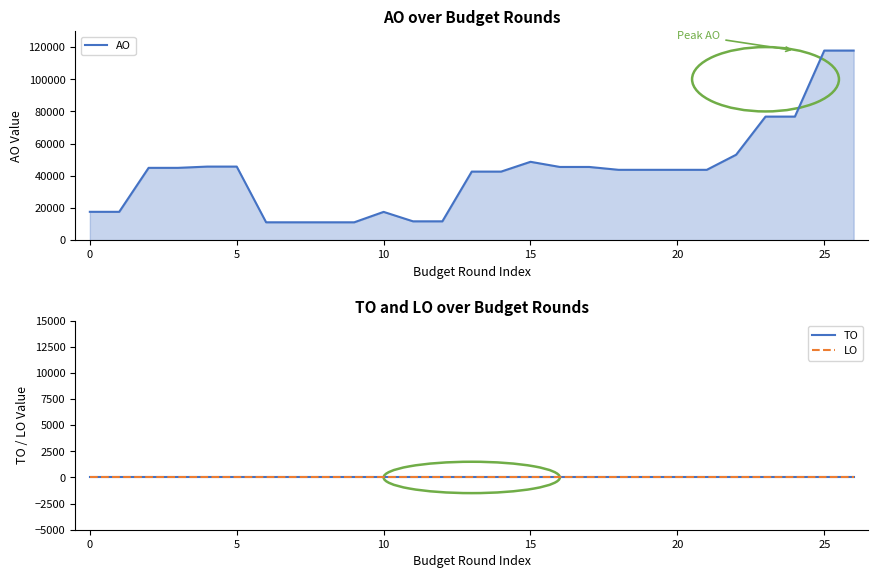

Is it true that AO equals 17604 at 0?

True